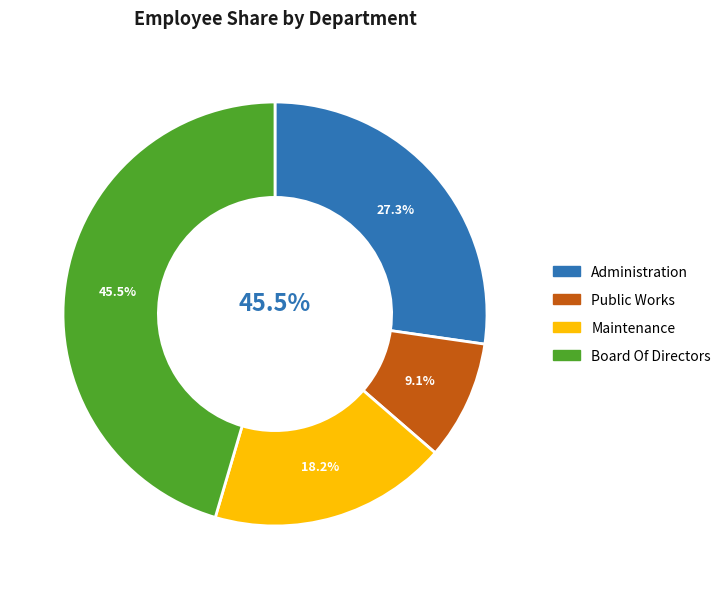

Rank the categories by value from highest to lowest.

Board Of Directors, Administration, Maintenance, Public Works